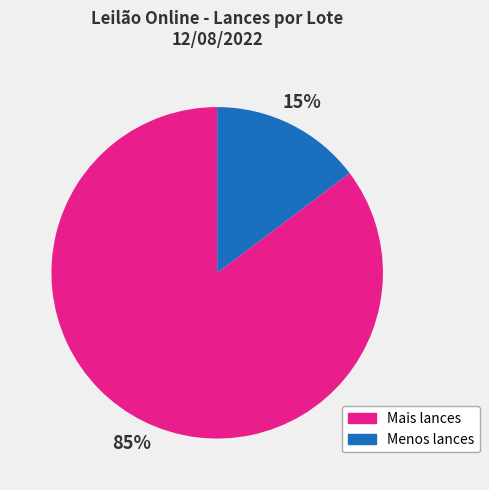

To the nearest percent, what percentage of the pie is Mais lances?

85%